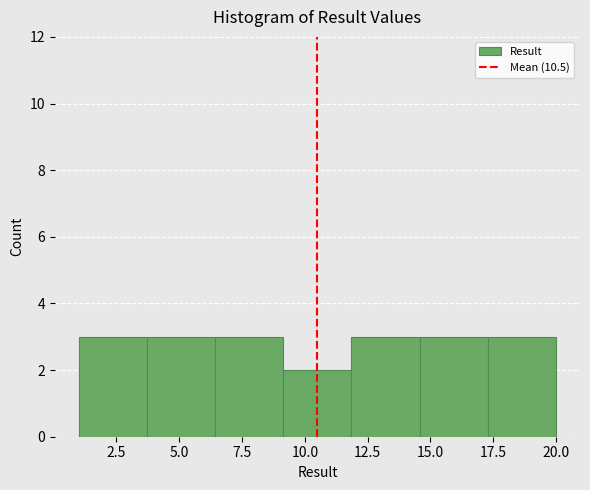

Reading left to right, transcribe this chart: for each bar, give the range it covers on the x-axis and its height. Neither the bar edges nor the heights are printed on the chart, so give them approximately, as read against the axes.

1.0 to 3.5: 3
3.5 to 6.5: 3
6.5 to 9.0: 3
9.0 to 12.0: 2
12.0 to 14.5: 3
14.5 to 17.5: 3
17.5 to 20.0: 3